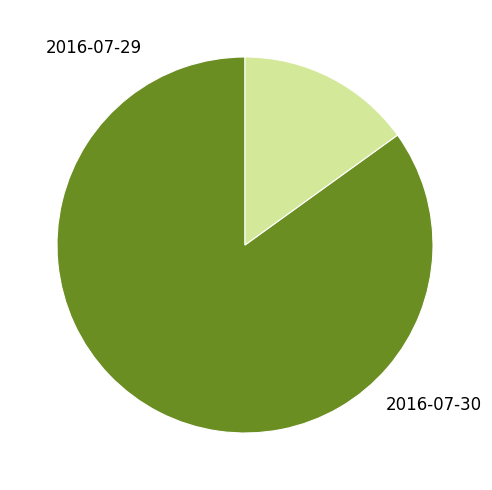

How many segments does this pie chart have?

2